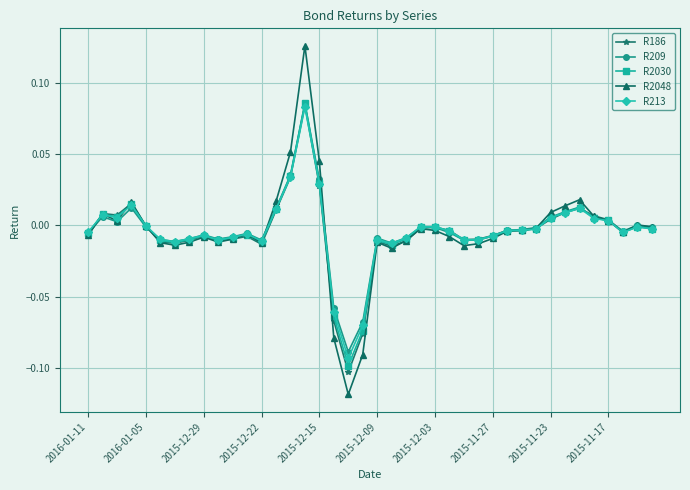

How many distinct data groups are displayed?

5